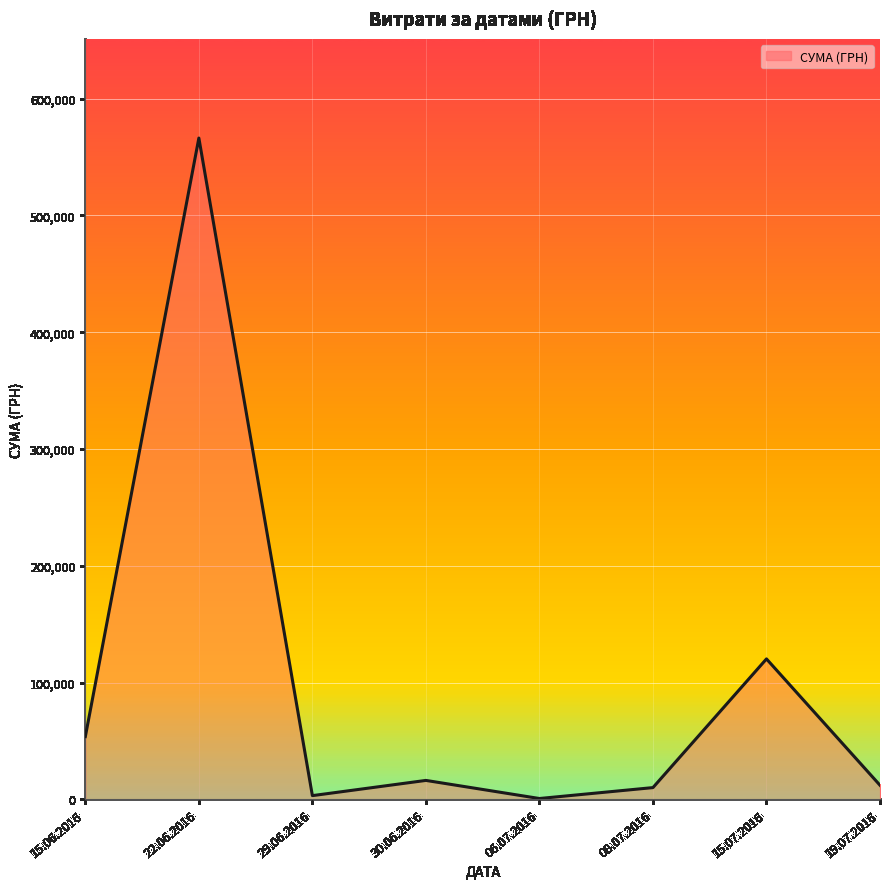

What is the maximum value shown in the chart?

566290.6